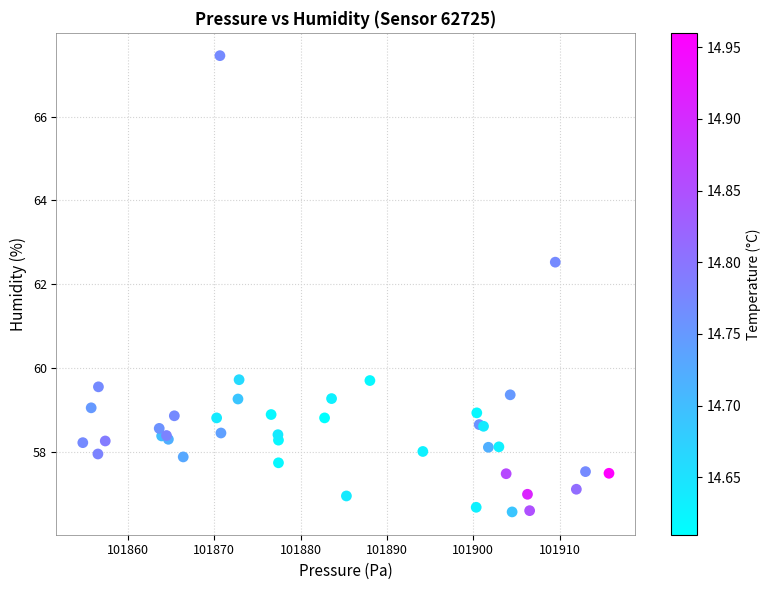

What Y value in the scatter plot is closest to 62?

62.5